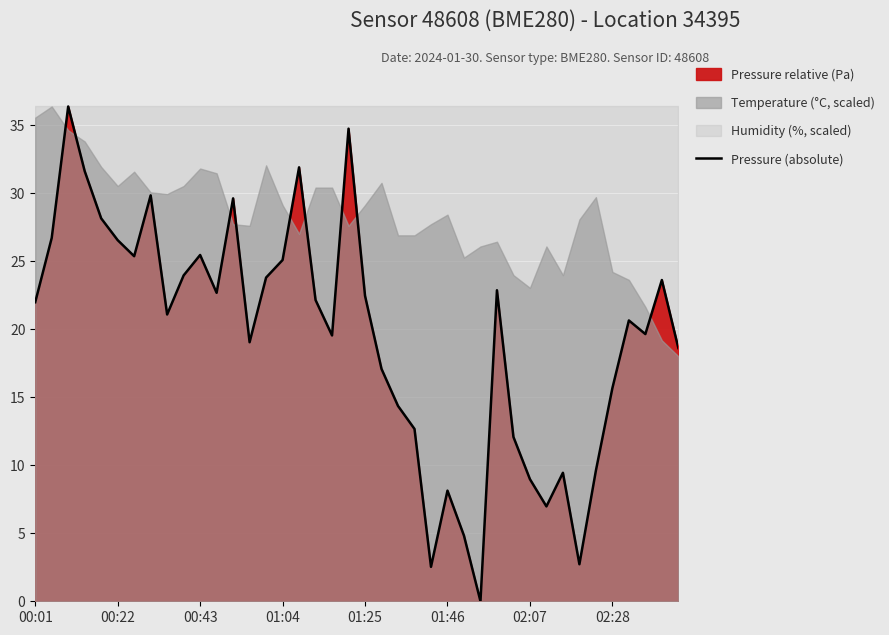

What is the maximum value for Pressure (absolute)?

36.4